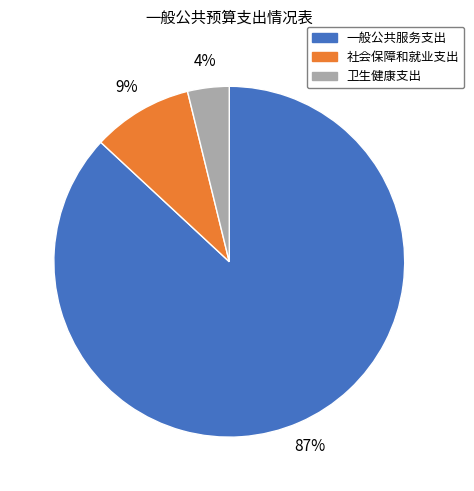

Is the sum of 卫生健康支出 and 社会保障和就业支出 greater than half?

No